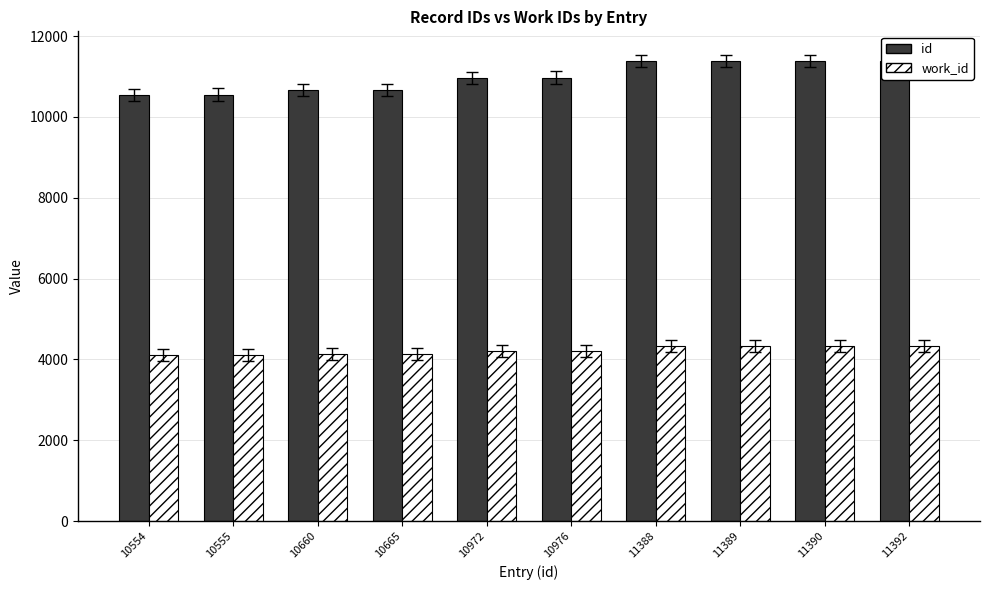

What is the sum of the id values at 10665 and 11388?

22053